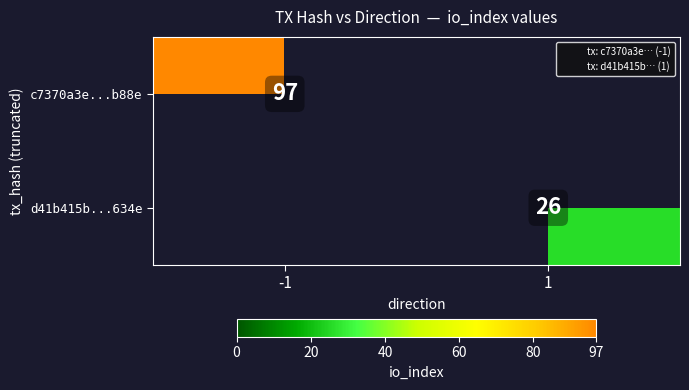

Rank the series by their average value, from highest to lowest.

c7370a3e...b88e, d41b415b...634e